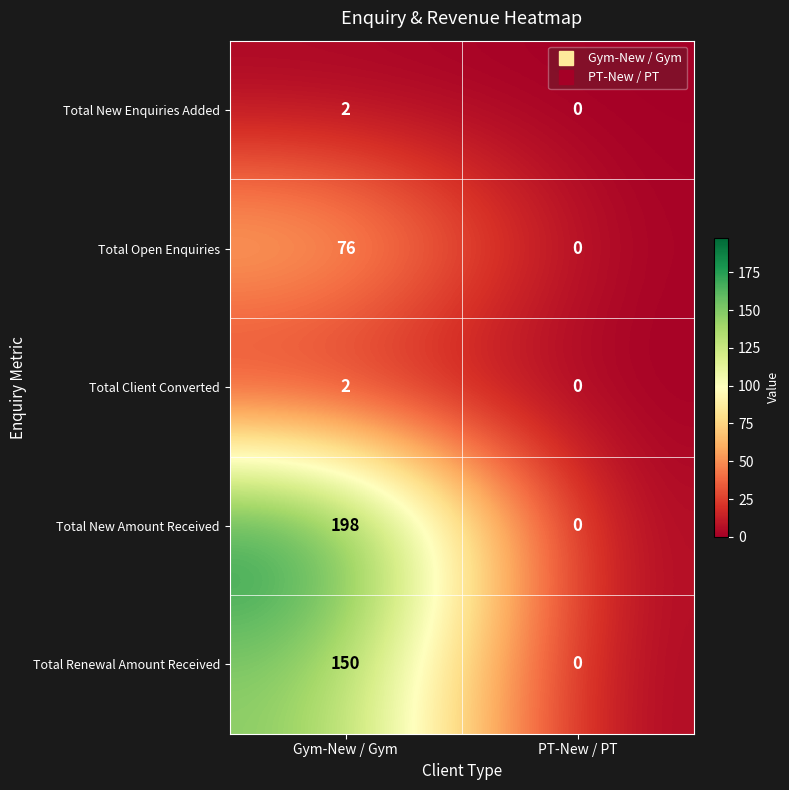

How many values in Total Renewal Amount Received are above zero?

1